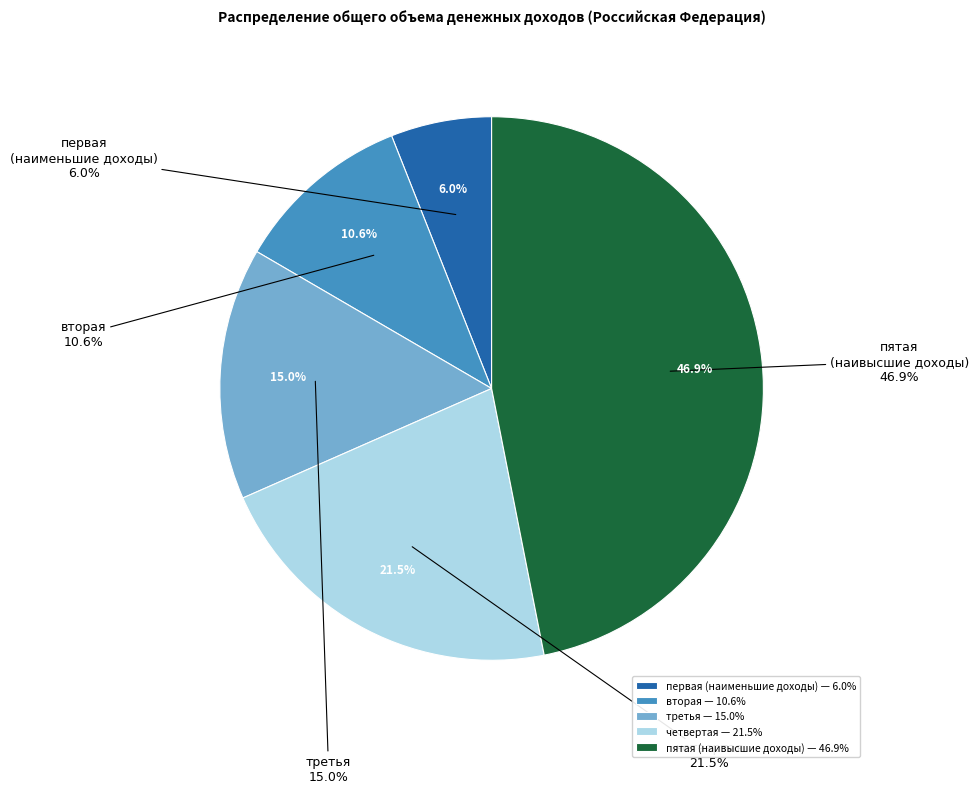

What portion of the pie excludes пятая (с наивысшими доходами)?

53.1%